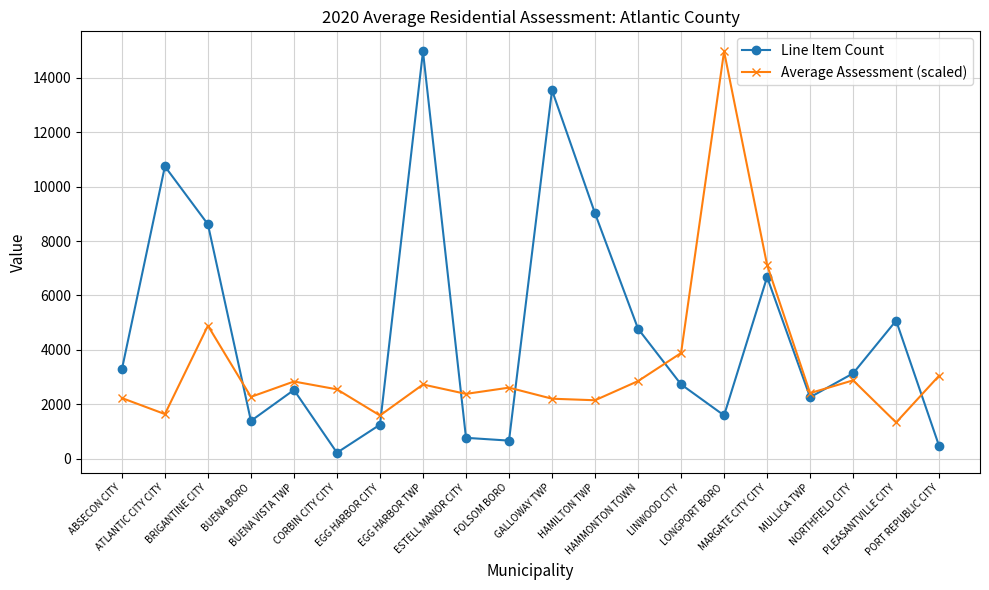

Which series has the widest spread of values?

Line Item Count